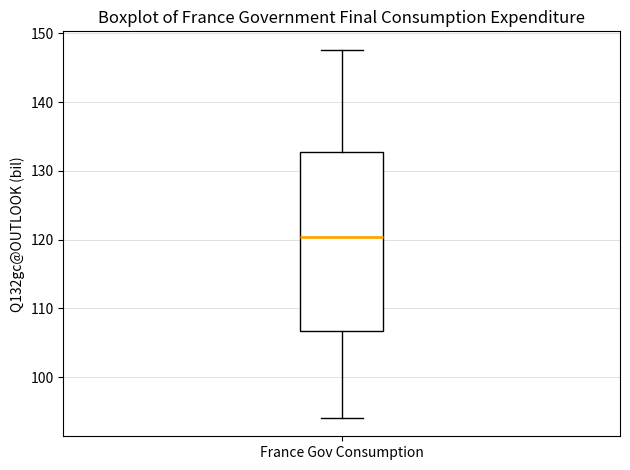

Read this box plot against the y-axis: the position of the median line, the range covered by the box, and the ends of both whiskers. The values are not printed on the chart, so give them approximately, as read against the axis.

median 120, box 107 to 133, whiskers 94 to 148